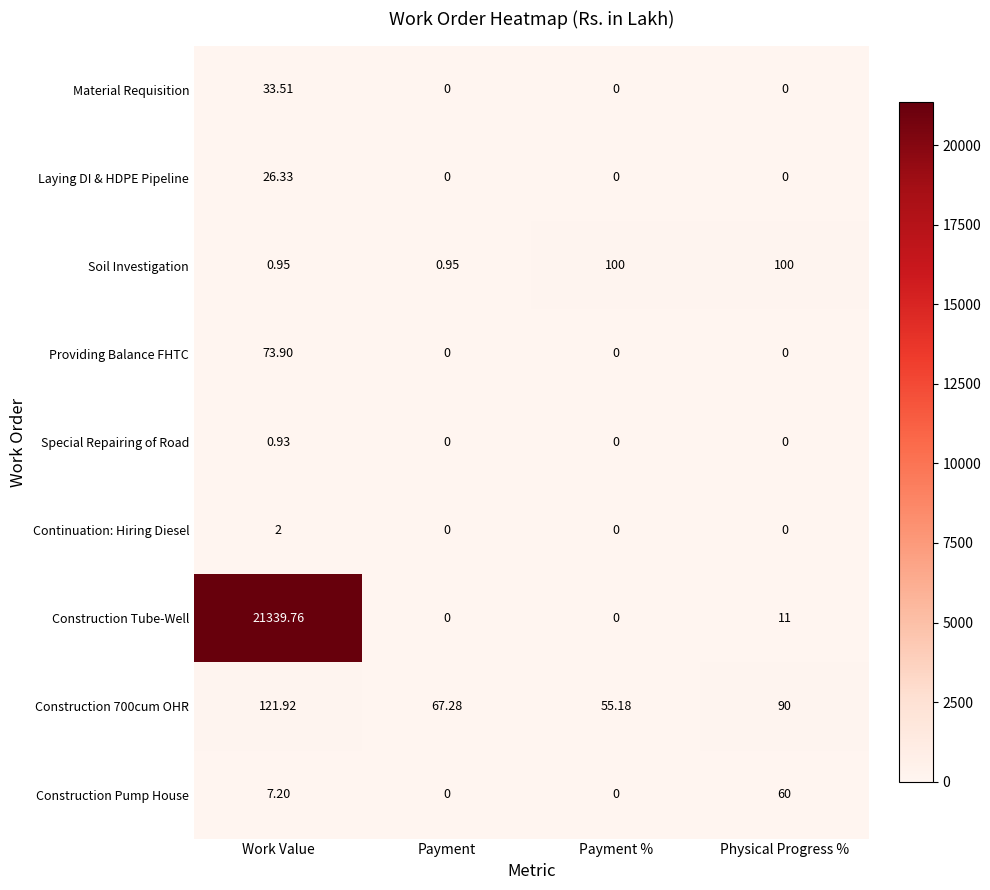

Where does the Construction Tube-Well series first go above 11?

Work Value